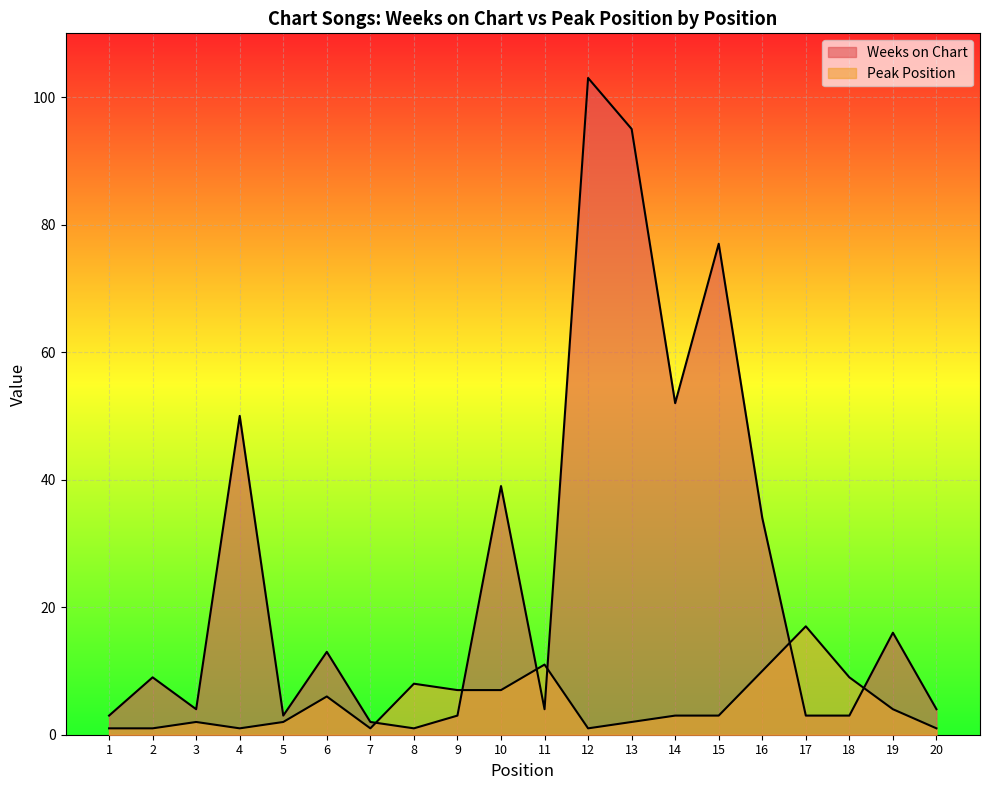

Does the chart display data point markers on the line(s)?

No